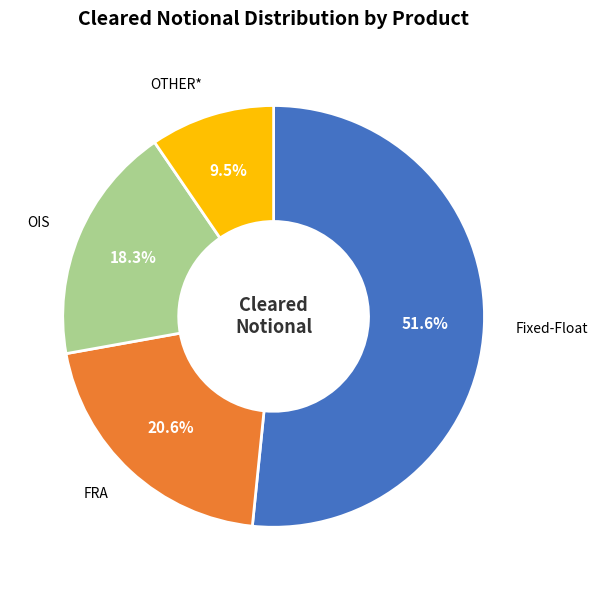

To the nearest percent, what percentage of the pie is FRA?

21%